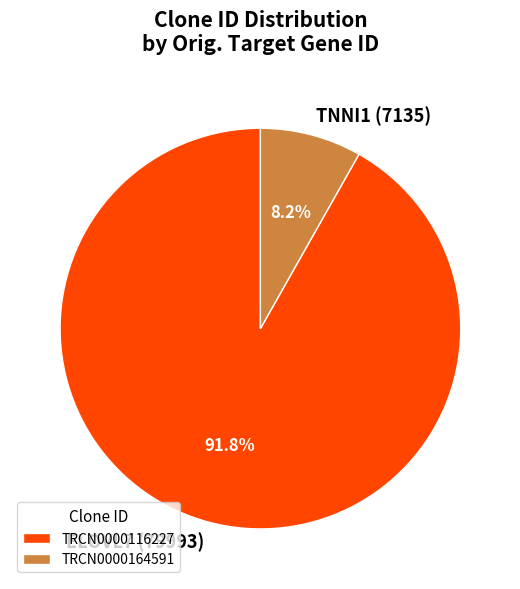

What is the majority slice?

TRCN0000116227